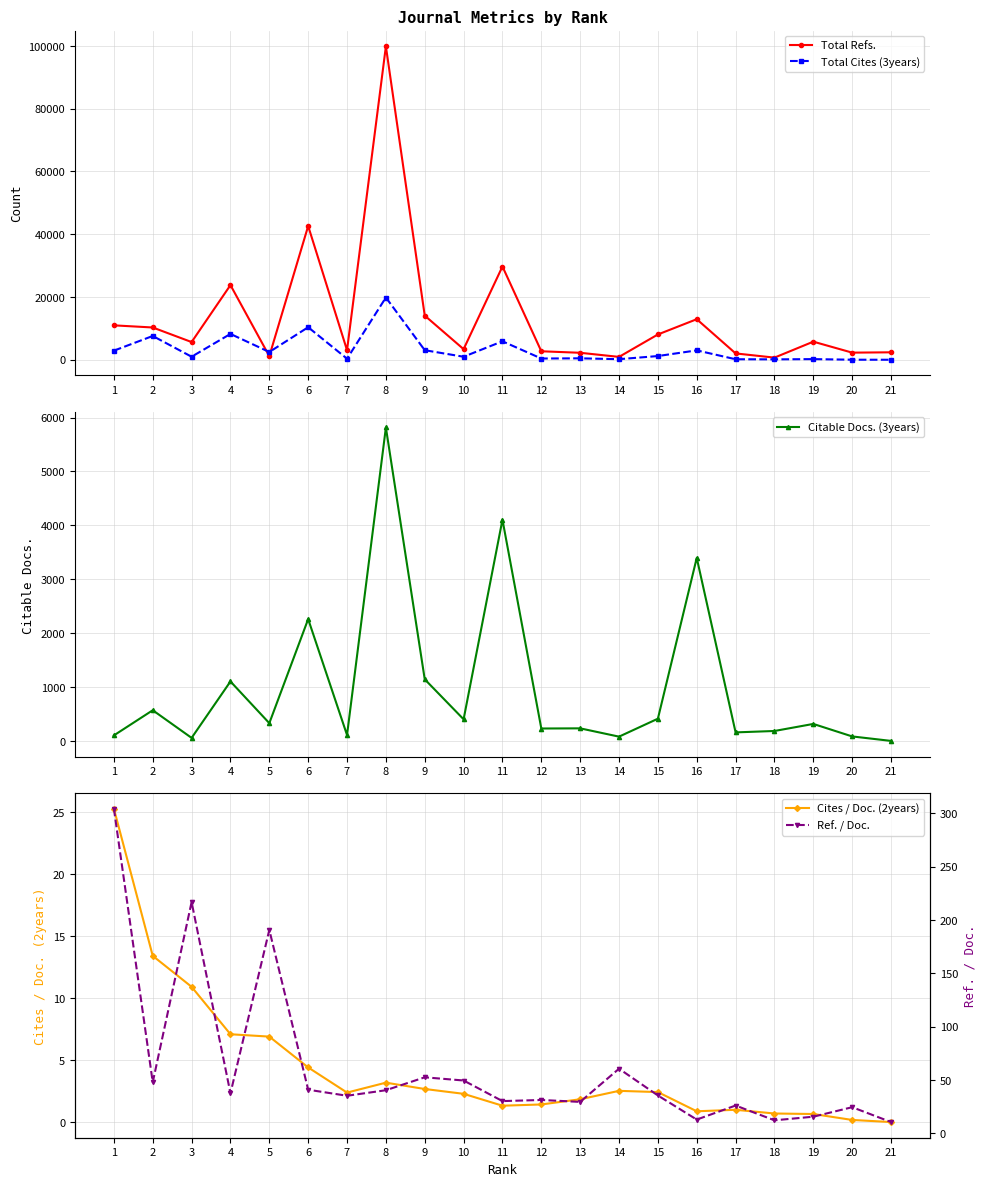

Is this an area chart (filled region under the line)?

No